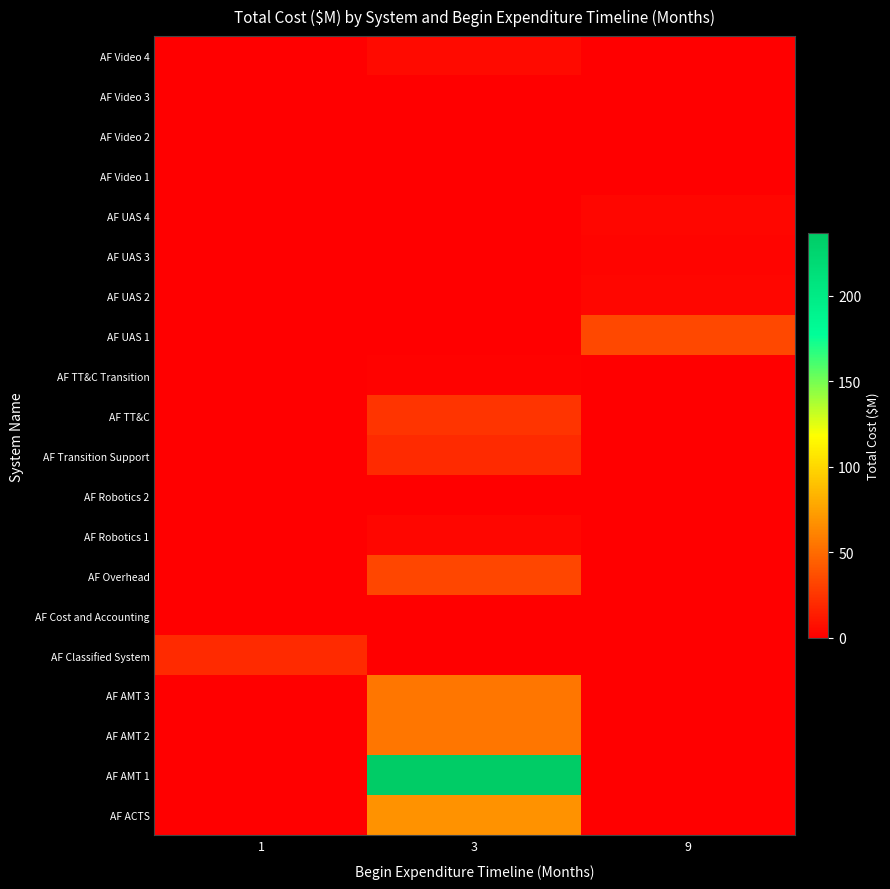

Rank the series at 3 from highest to lowest value.

AF AMT 1, AF ACTS, AF AMT 3, AF AMT 2, AF Overhead, AF TT&C, AF Transition Support, AF Video 4, AF Robotics 1, AF TT&C Transition, AF Video 1, AF Video 2, AF Video 3, AF Robotics 2, AF Cost and Accounting, AF Classified System, AF UAS 1, AF UAS 2, AF UAS 3, AF UAS 4